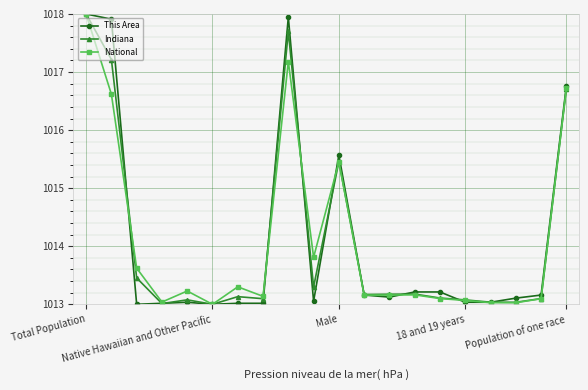

True or false: This Area has more than 1 points higher than both neighbors.

True